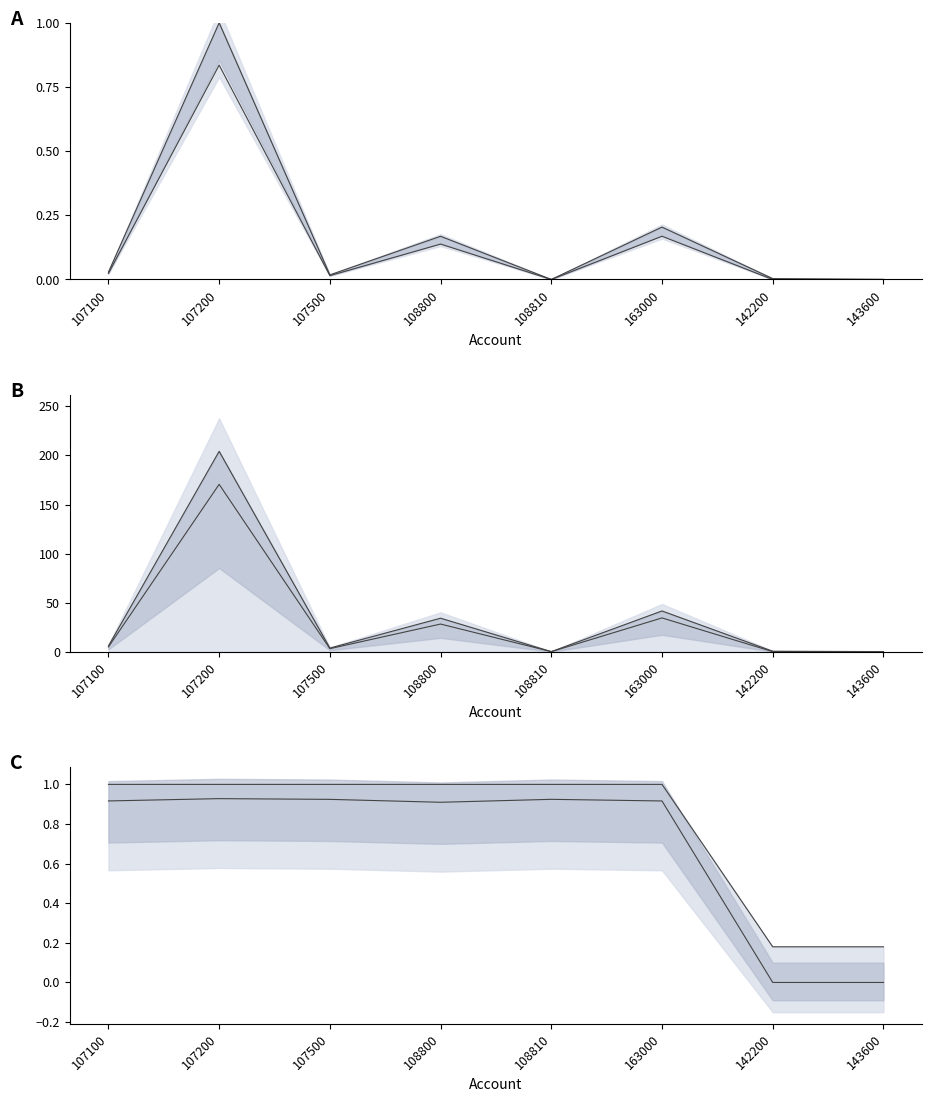

What is the difference between the maximum and minimum values in the TOTAL PAID series?

0.8